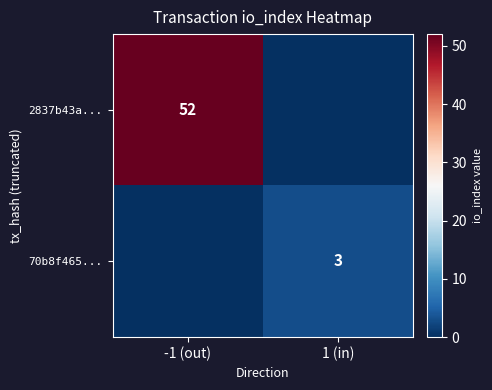

True or false: 70b8f465... has a value of 4 at 1 (in).

False